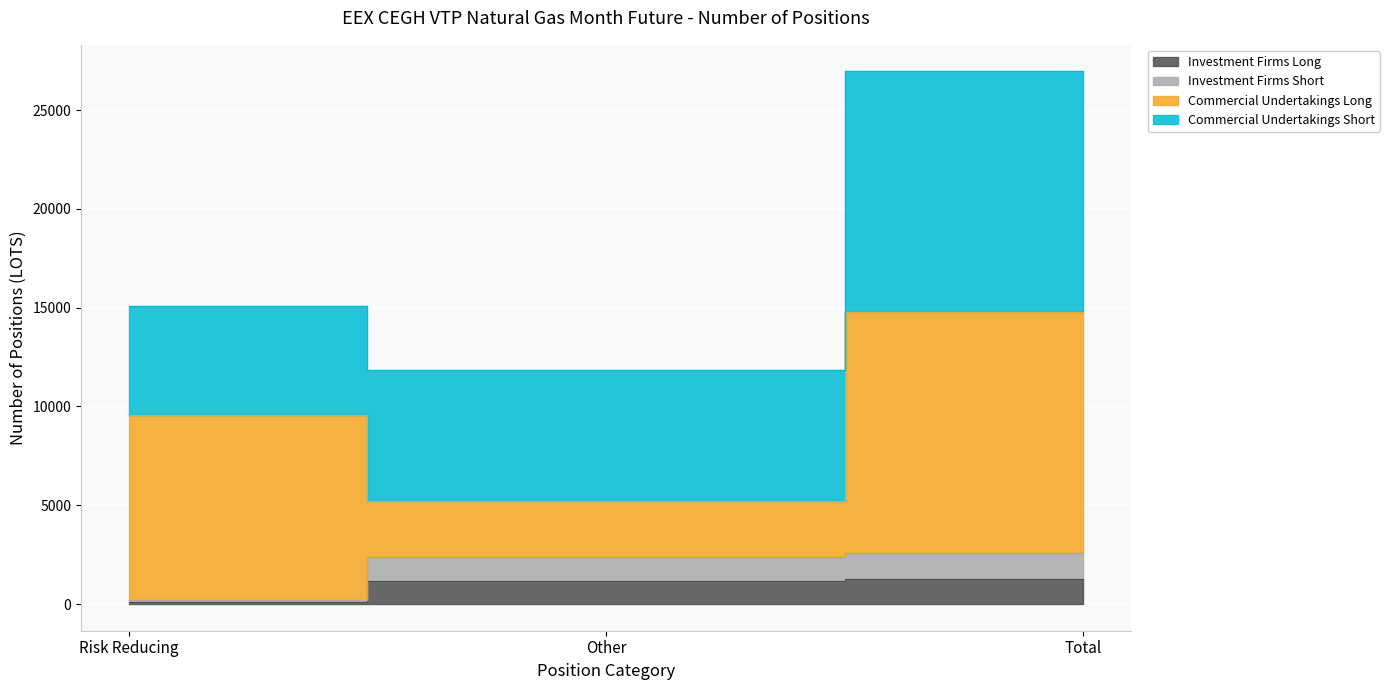

What is the minimum value shown in the chart?

86